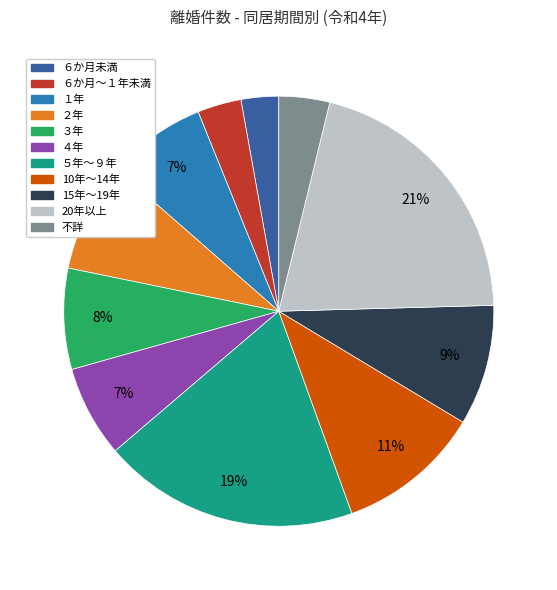

To the nearest percent, what percentage of the pie is 20年以上?

21%